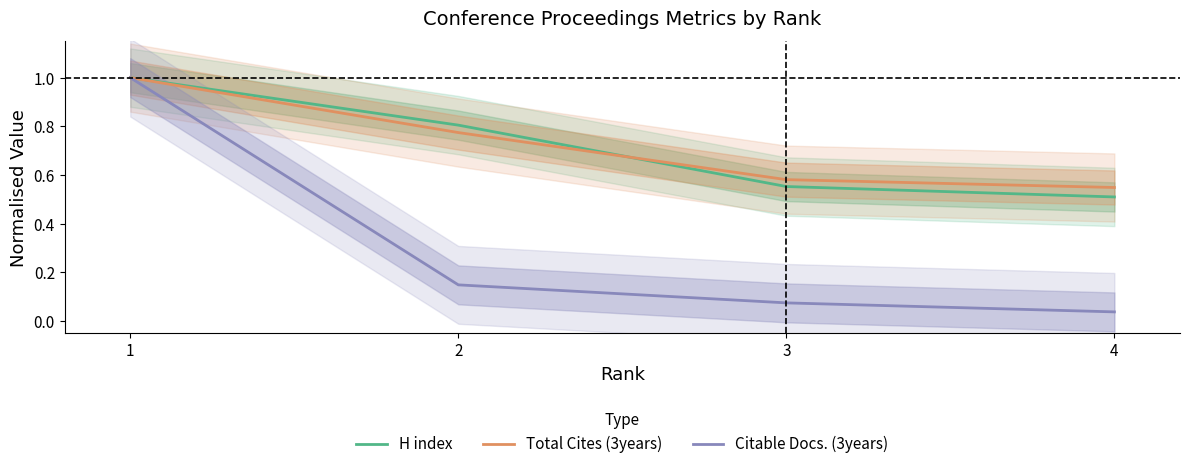

Reading left to right, list all the values displayed in this chart.

H index: 1=1.0	2=0.8	3=0.6	4=0.5
Total Cites (3years): 1=1.0	2=0.8	3=0.6	4=0.5
Citable Docs. (3years): 1=1.0	2=0.1	3=0.1	4=0.0